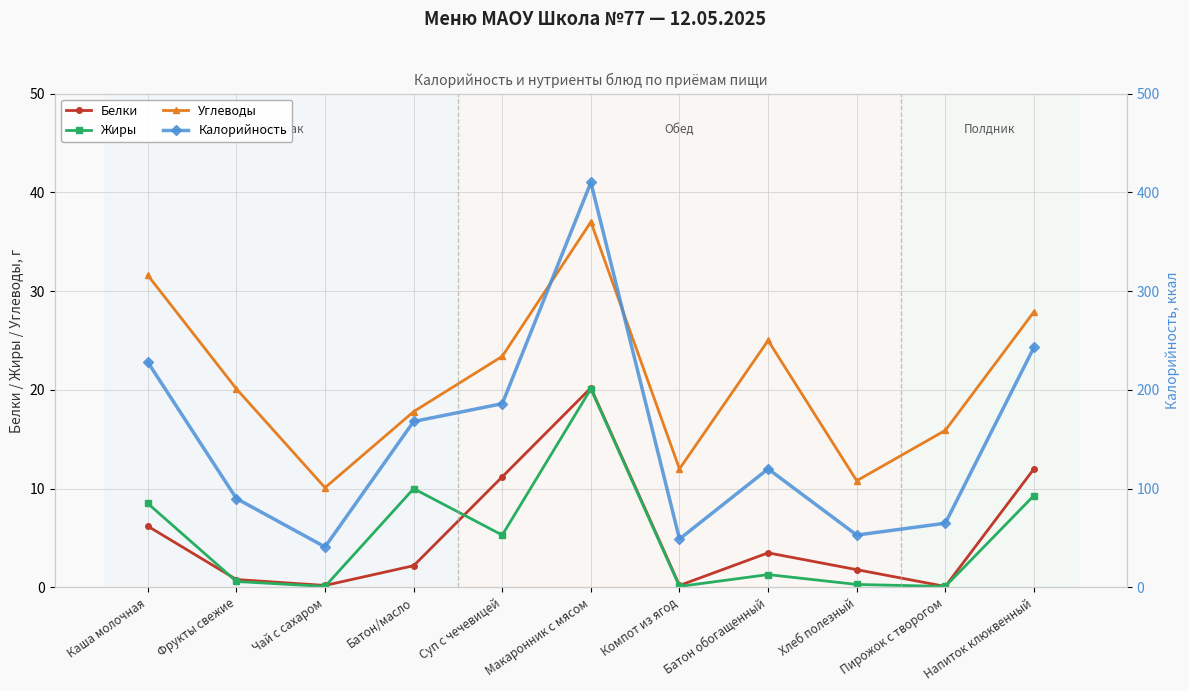

What is the total value across all series at Чай с сахаром?

51.4